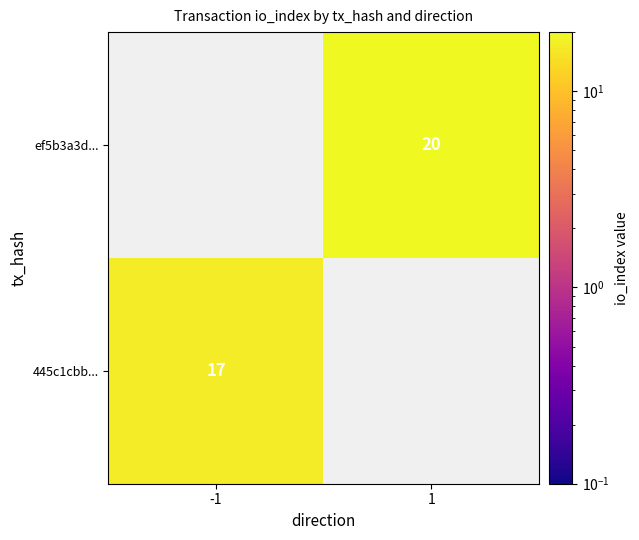

The value of 445c1cbb... at -1 is 17. True or false?

True